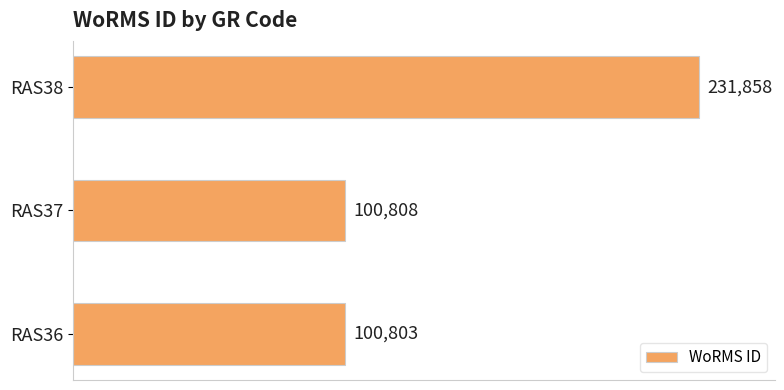

The value at RAS38 is 100350. True or false?

False